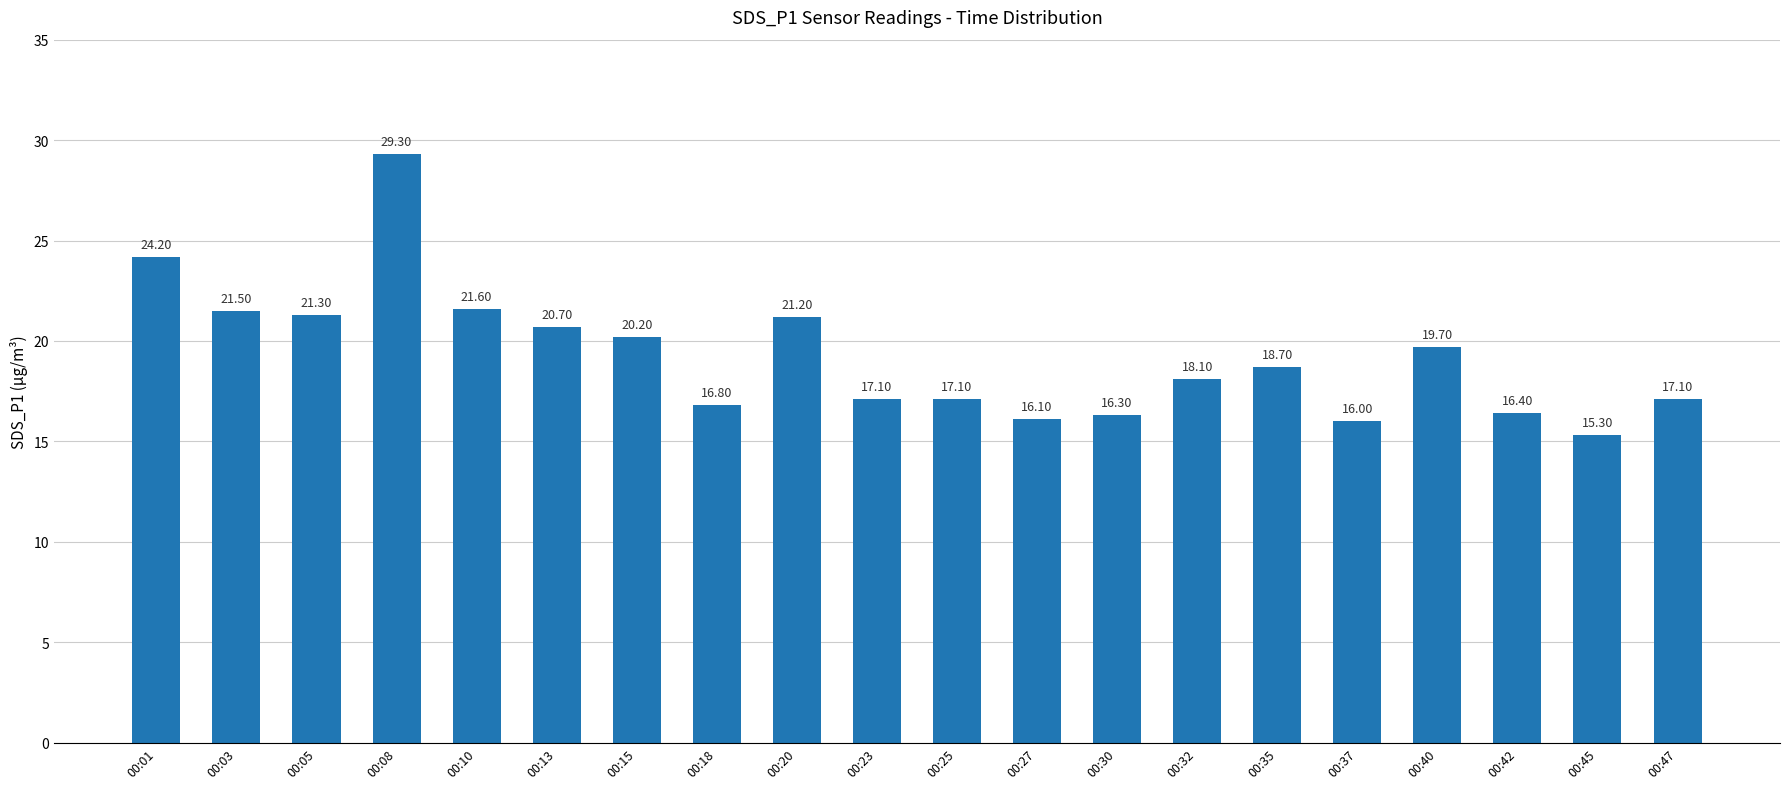

Reading left to right, what are all the values shown in this chart?

00:01=24.2	00:03=21.5	00:05=21.3	00:08=29.3	00:10=21.6	00:13=20.7	00:15=20.2	00:18=16.8	00:20=21.2	00:23=17.1	00:25=17.1	00:27=16.1	00:30=16.3	00:32=18.1	00:35=18.7	00:37=16.0	00:40=19.7	00:42=16.4	00:45=15.3	00:47=17.1